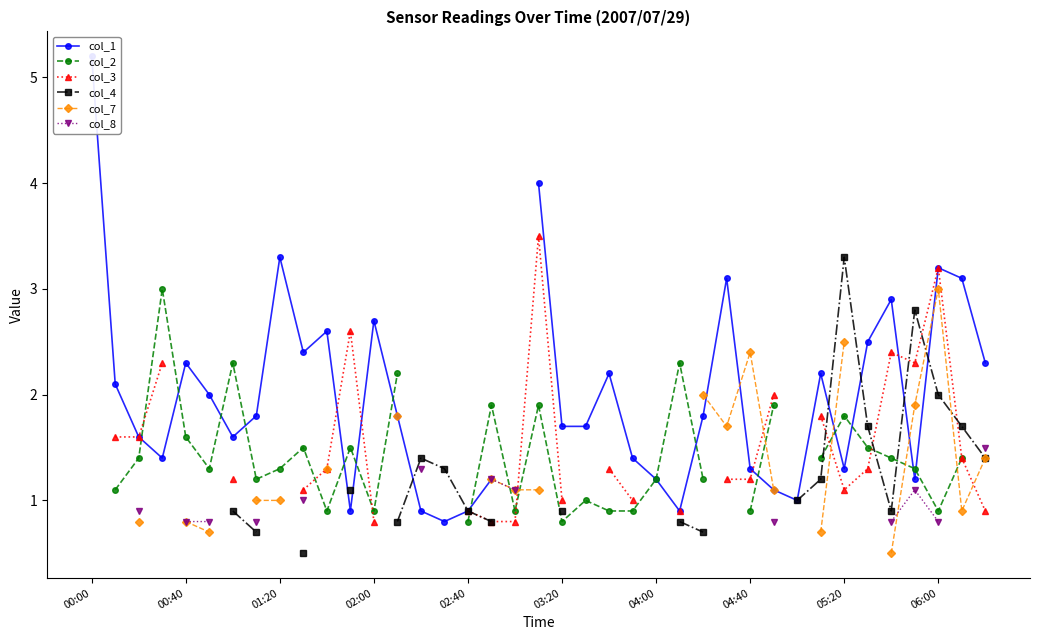

True or false: col_2 and col_3 cross at least once.

True